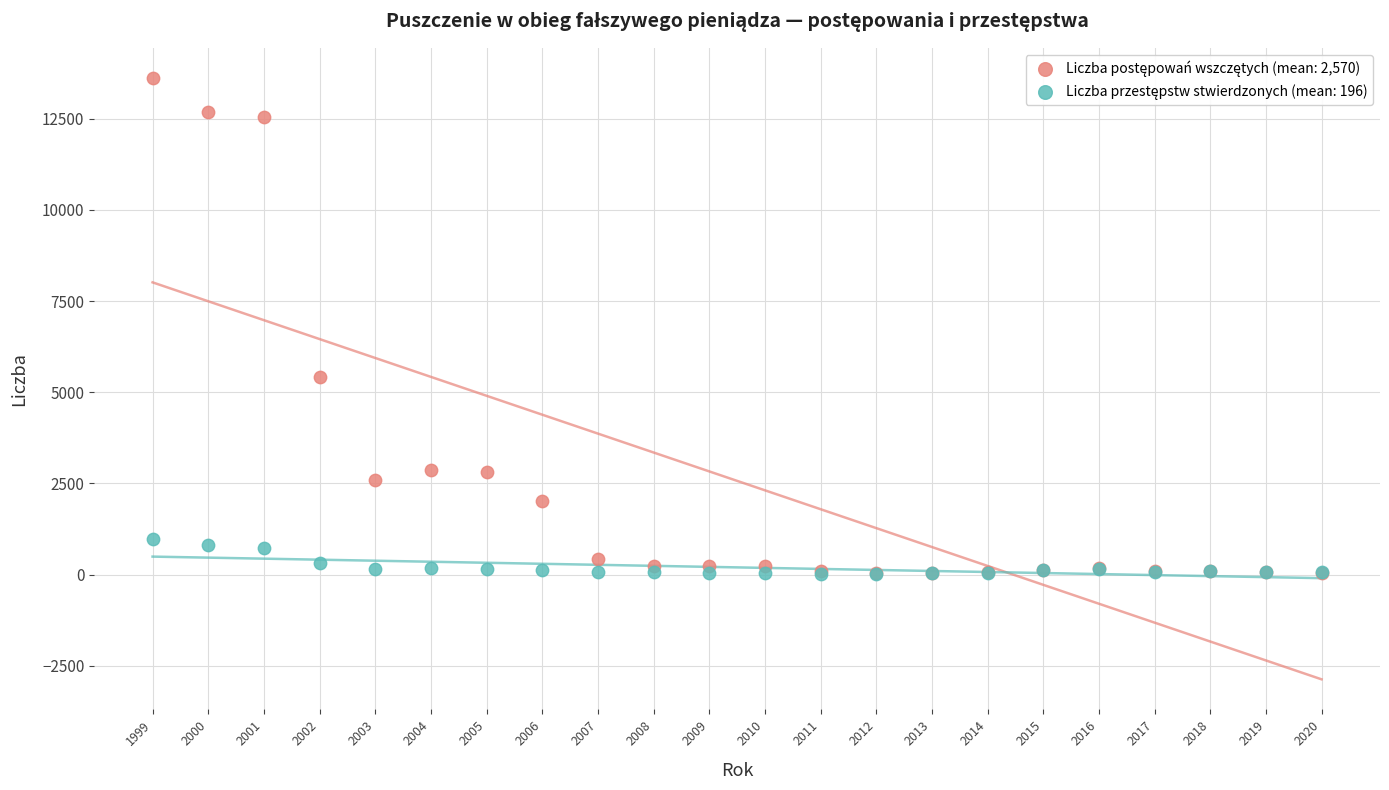

Across all series, what Y value is closest to 6821?

5419